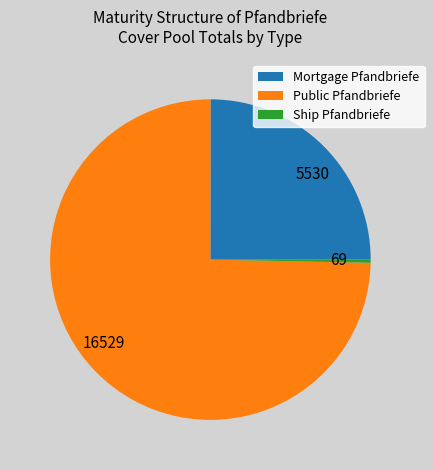

The 16529 slice represents 75% of the pie. True or false?

True